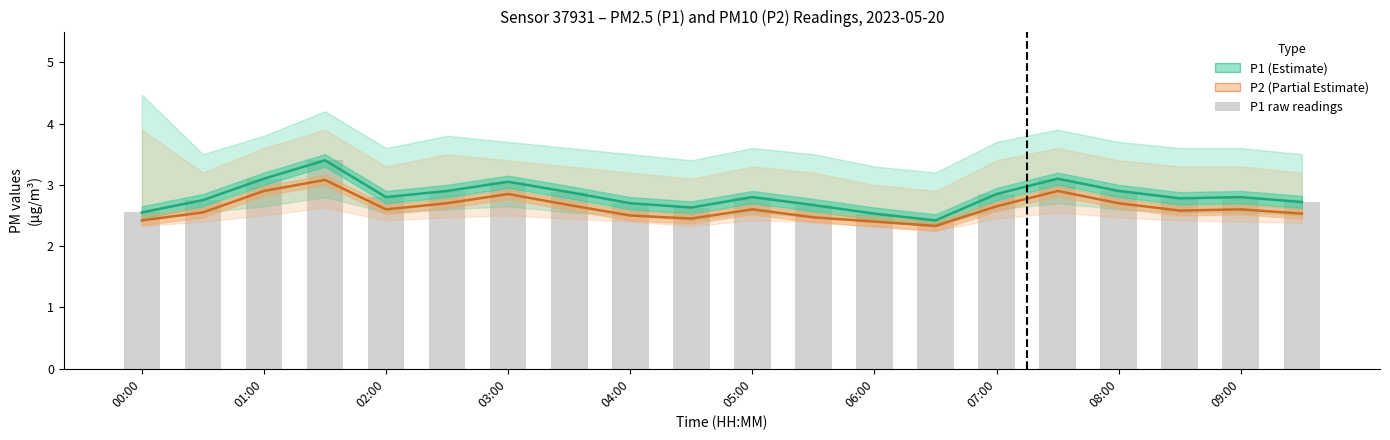

True or false: P1 has a value of 0.6 at 01:00.

False